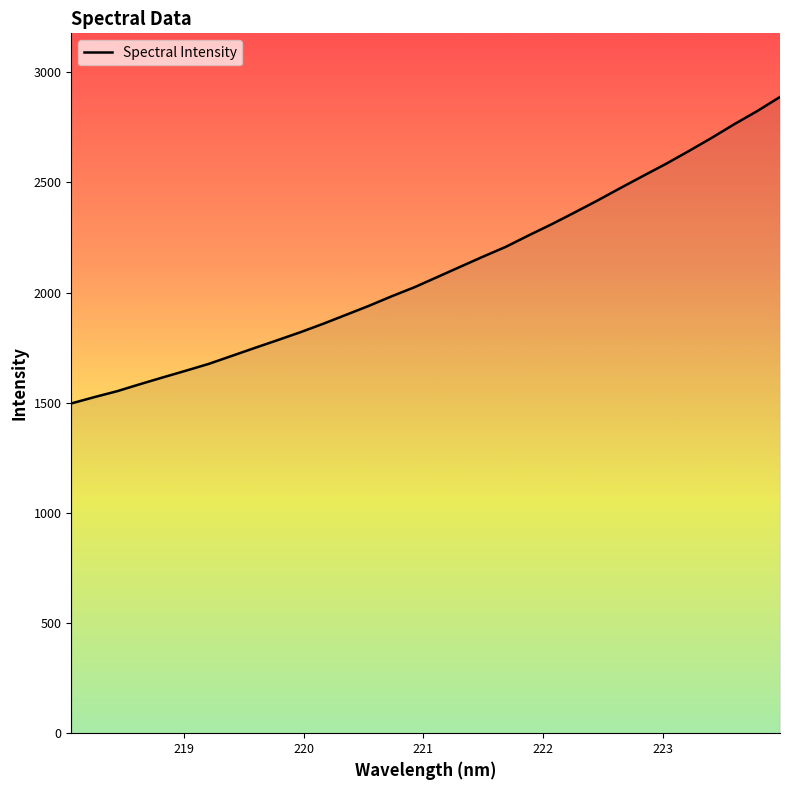

True or false: there are more than 1 points higher than both neighbors.

False